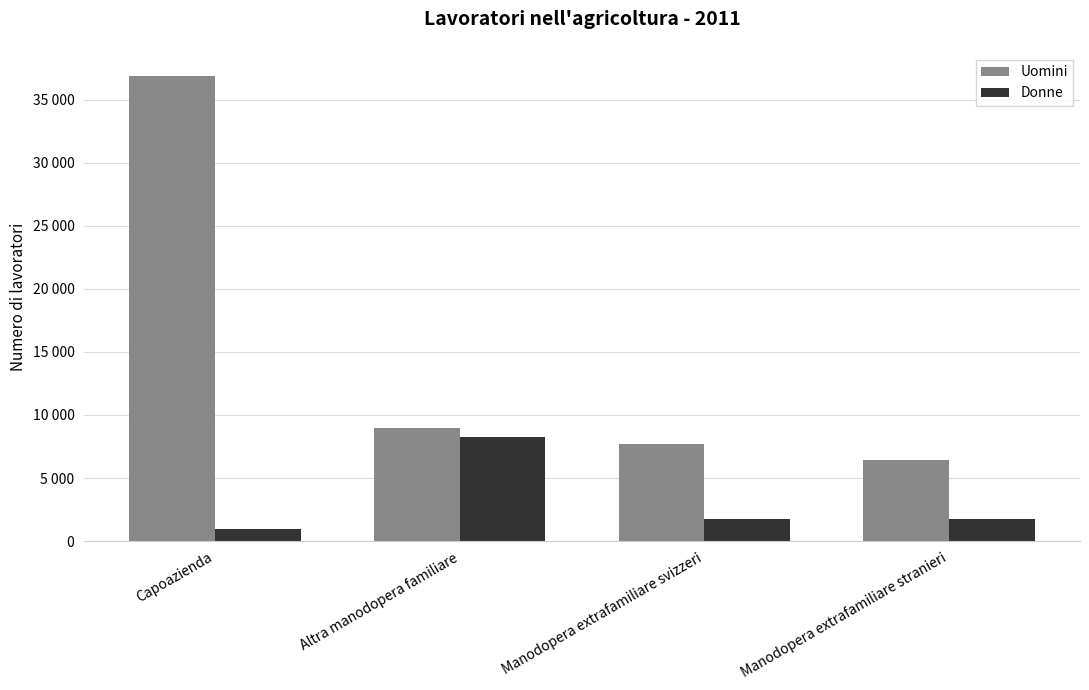

Does the chart contain stacked bars?

No